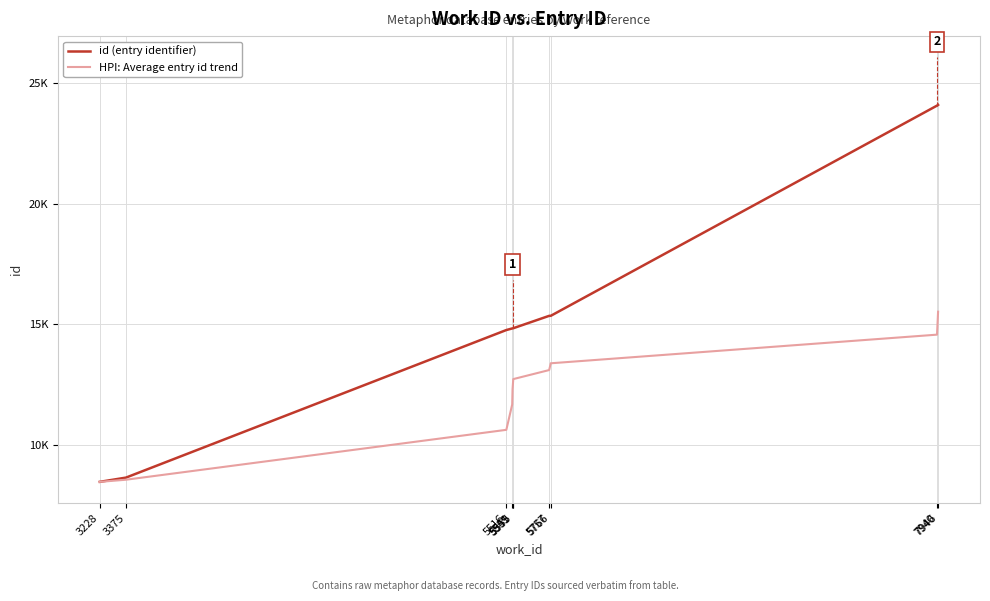

Which category has the highest value in the id (entry identifier) series?

7946